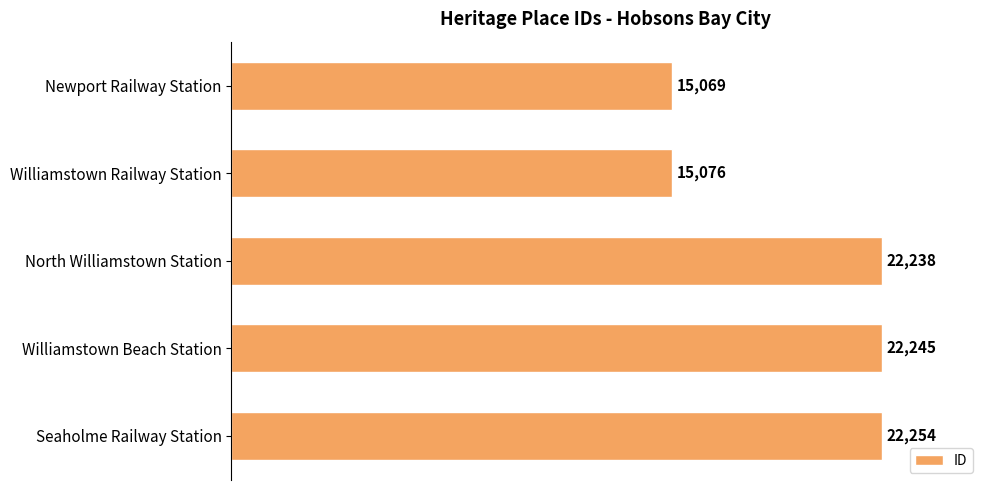

List the labels in order of value, smallest first.

Newport Railway Station, Williamstown Railway Station, North Williamstown Station, Williamstown Beach Station, Seaholme Railway Station